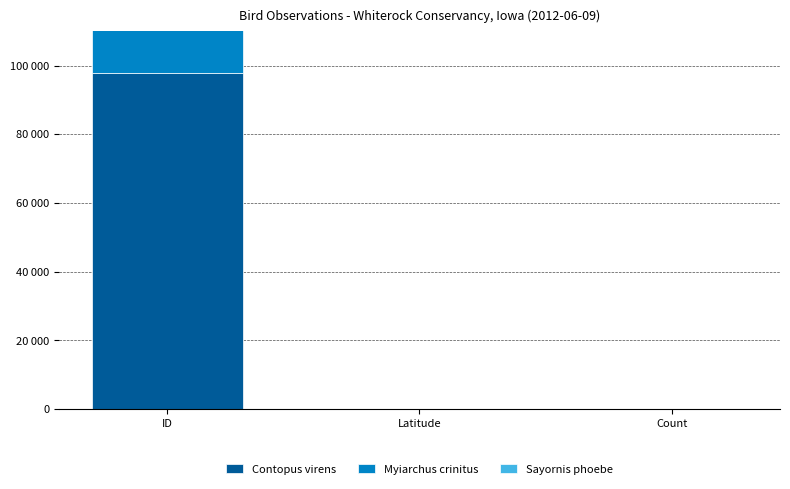

What is the value of the Contopus virens bar at the 3rd from the left?

1.0